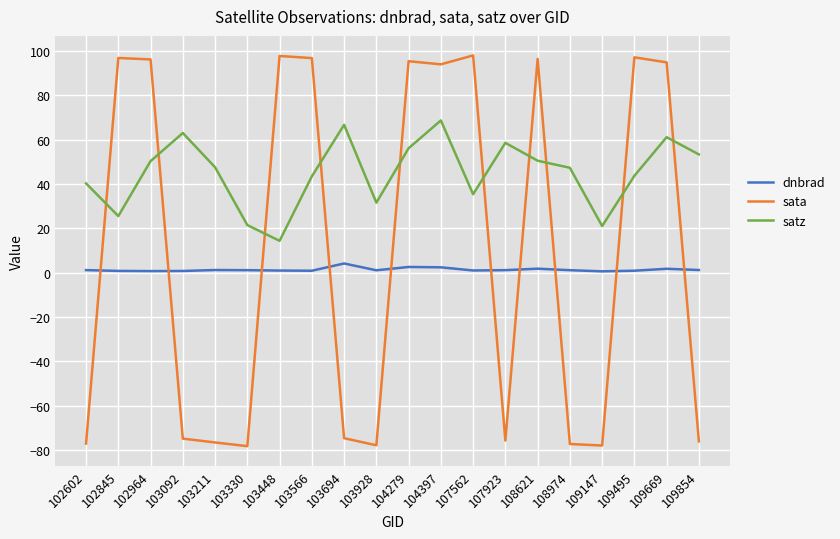

What is the minimum value shown in the chart?

-78.3